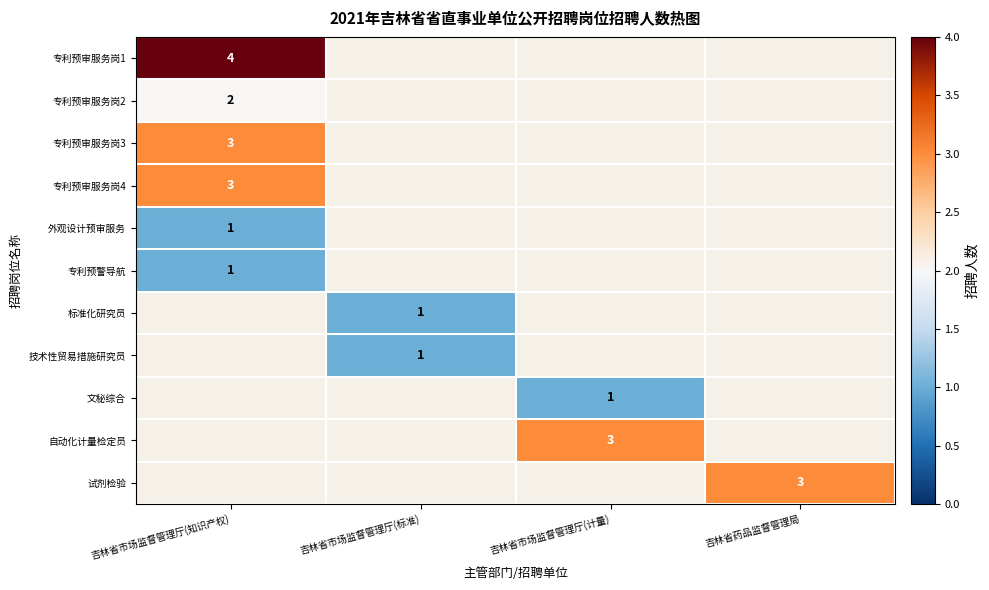

The value of 试剂检验 at 吉林省药品监督管理局 is 2. True or false?

False